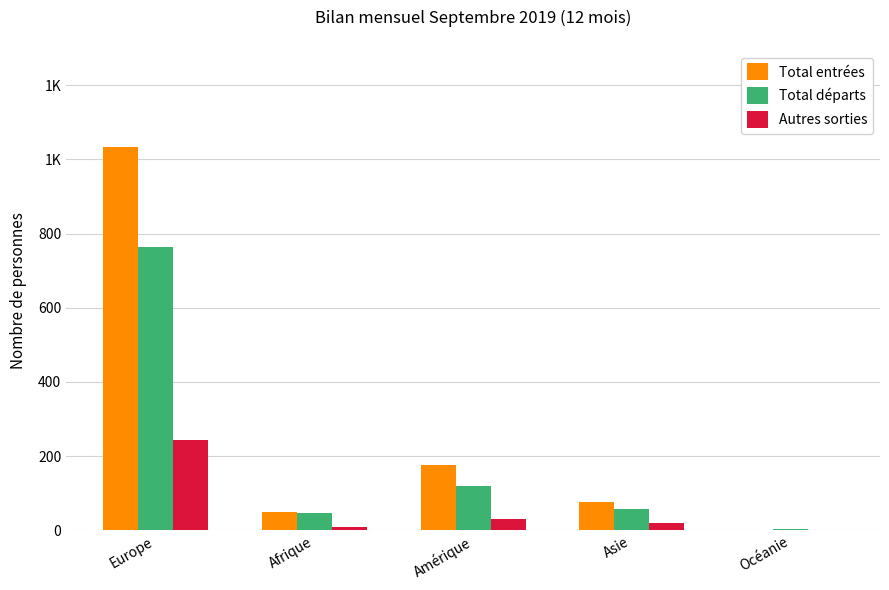

At how many categories does at least one series exceed 877?

1